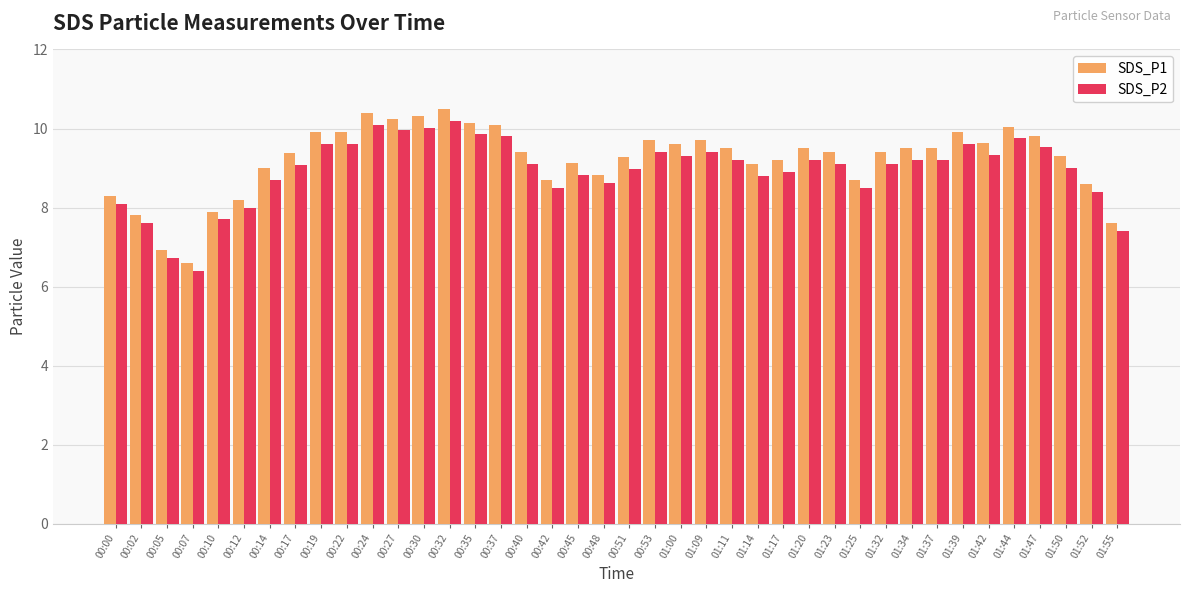

Which series has the largest range (max minus min)?

SDS_P1